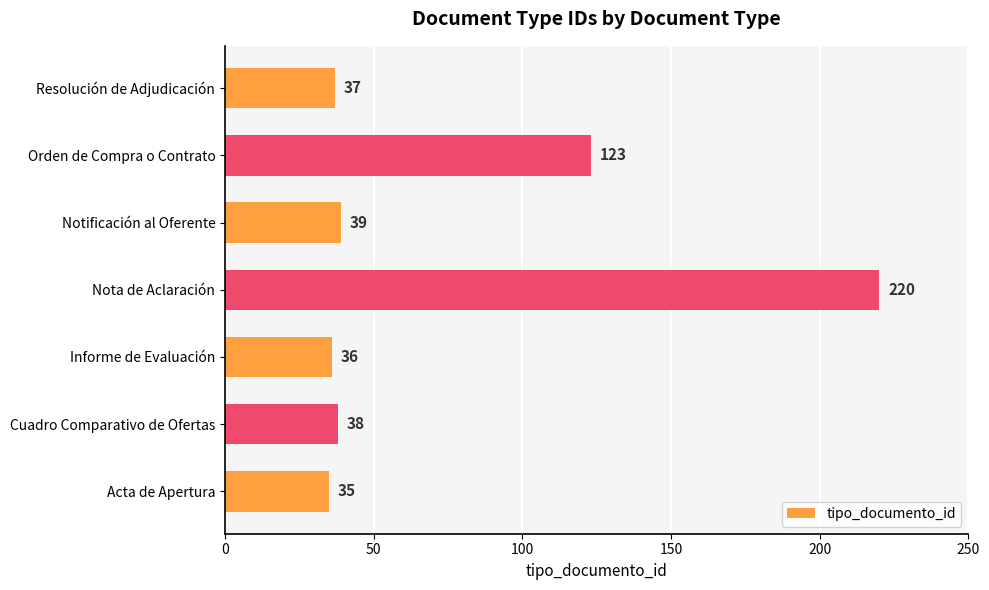

Between Informe de Evaluación and Cuadro Comparativo de Ofertas, which is larger?

Cuadro Comparativo de Ofertas